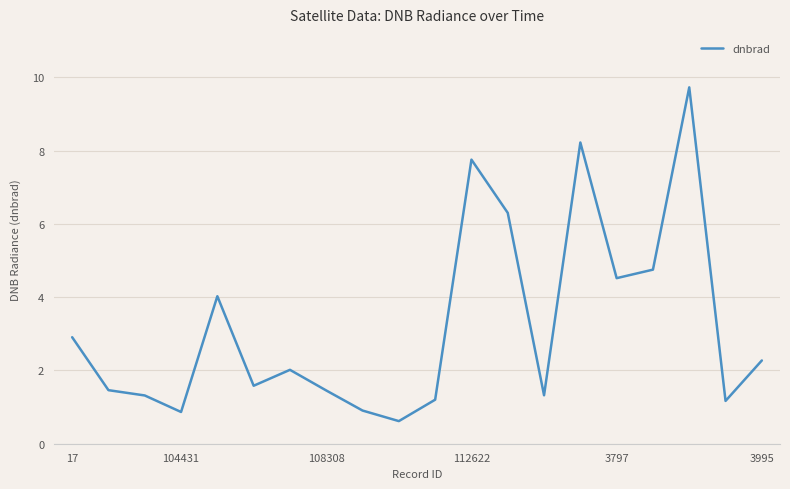

What is the maximum value shown in the chart?

9.7